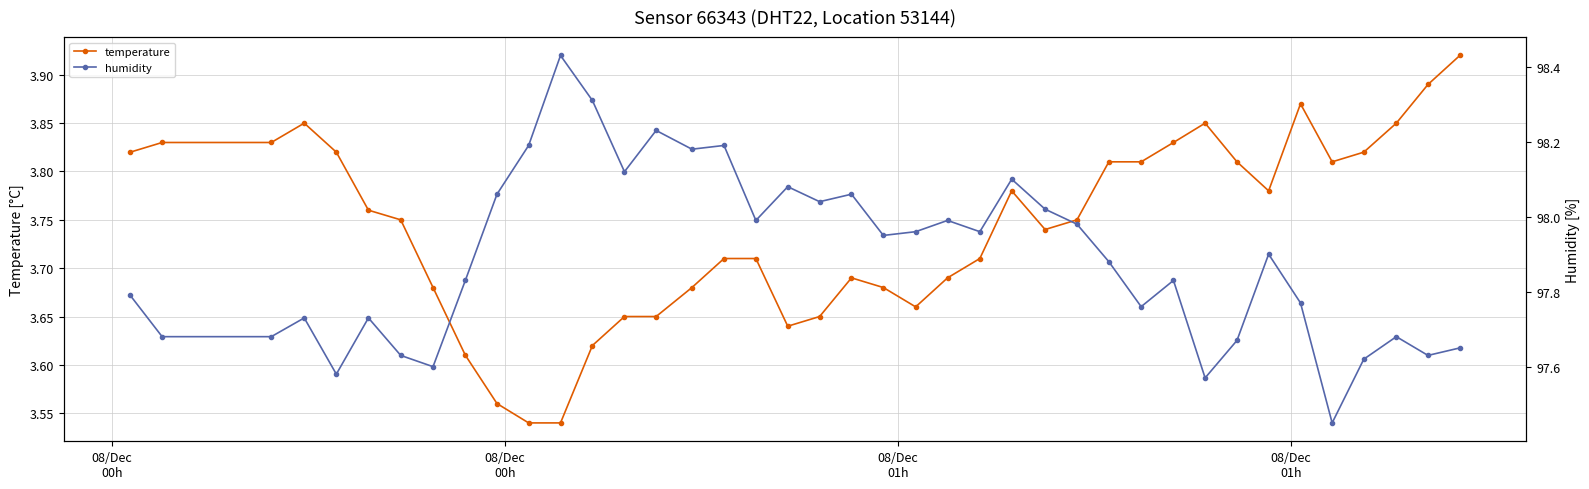

What is the maximum value for humidity?

98.4